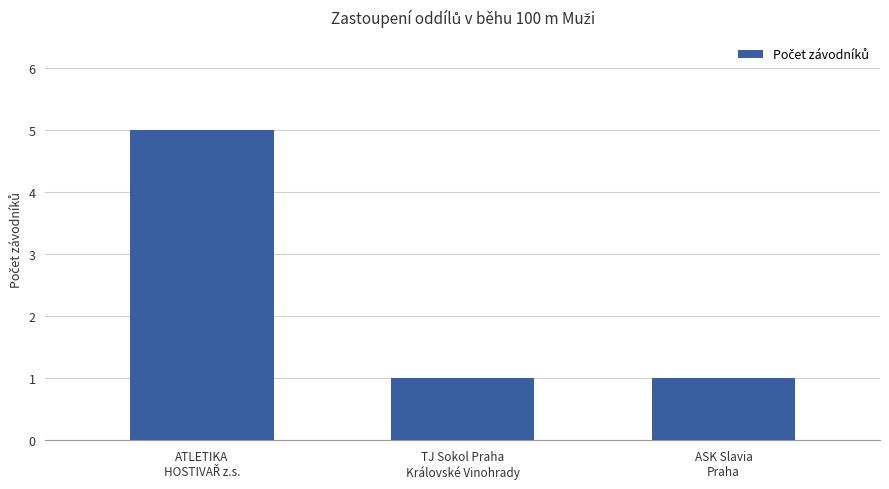

What is the value of the 3rd bar from the left?

1